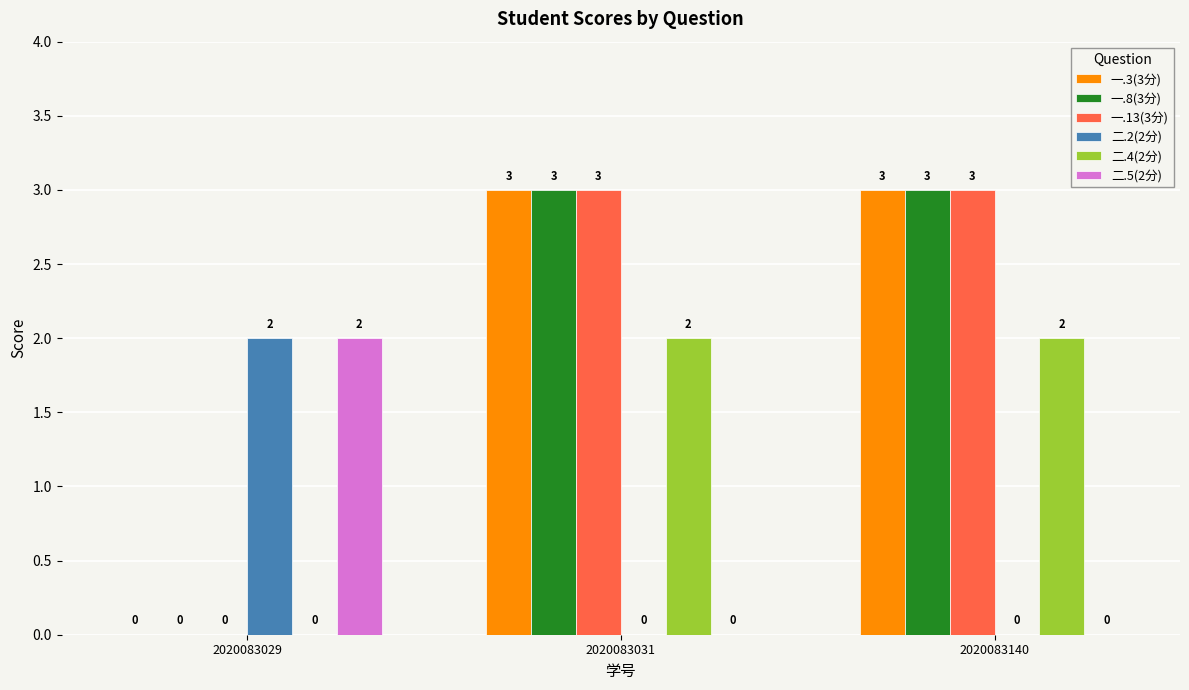

The value of 二.5(2分) at 2020083140 is 0. True or false?

True